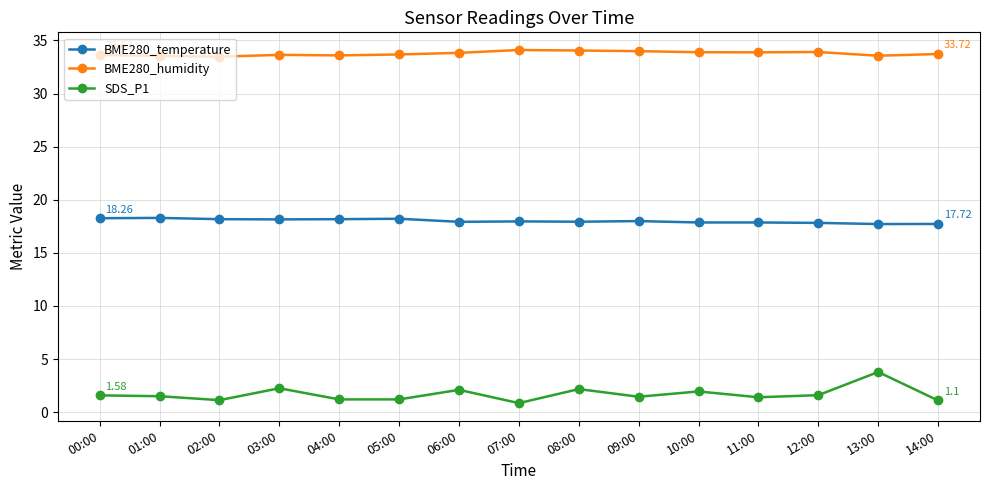

Which series has the widest spread of values?

SDS_P1